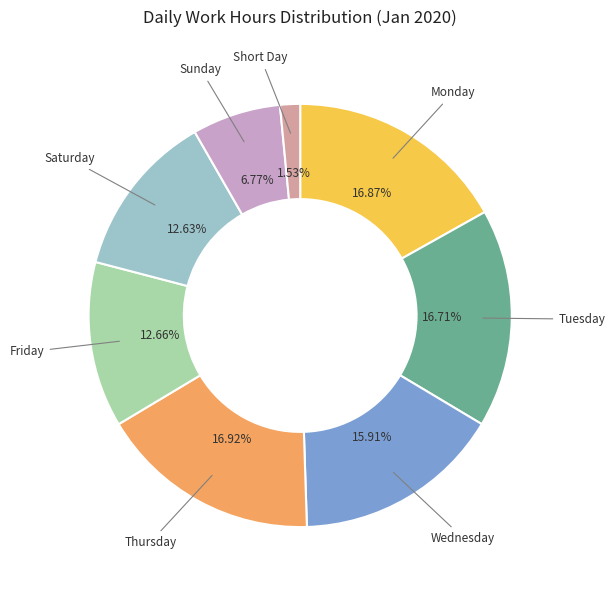

Approximately how many times larger is the value at Thursday compared to Tuesday?

1.0